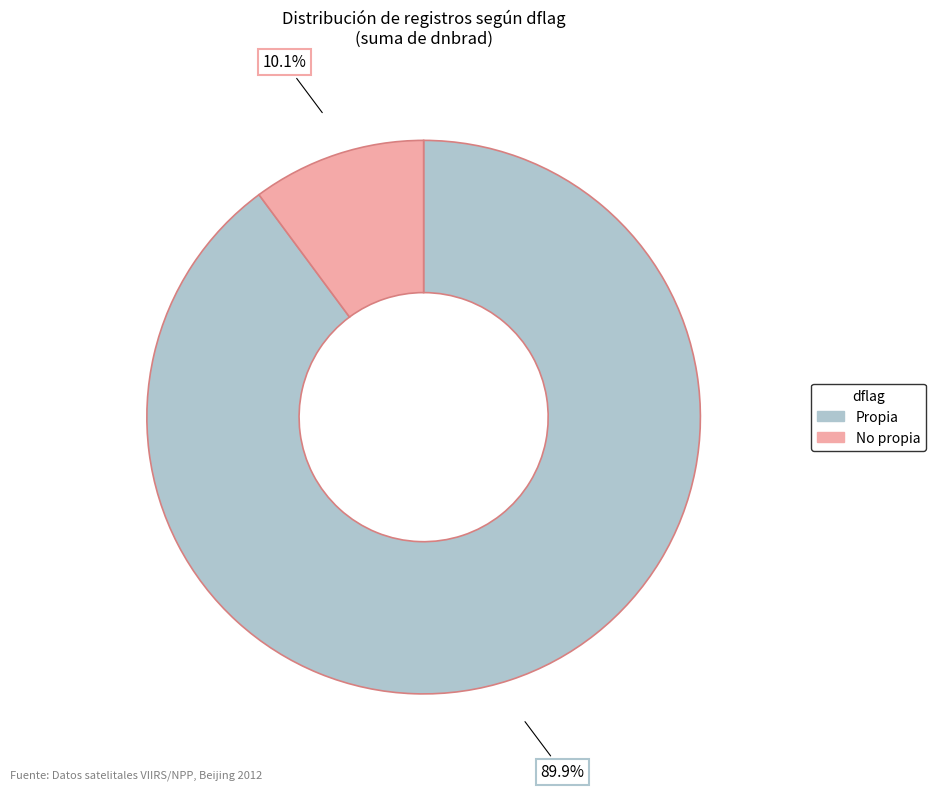

Is there any slice that represents more than half of the pie?

Yes